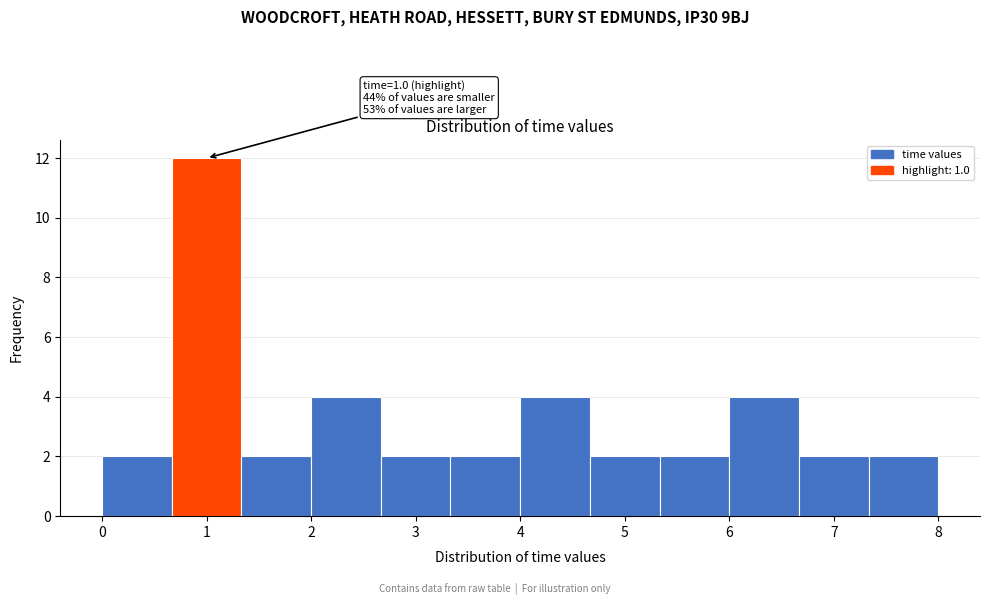

Over which range of the x-axis is the bar tallest?

0.7 to 1.3